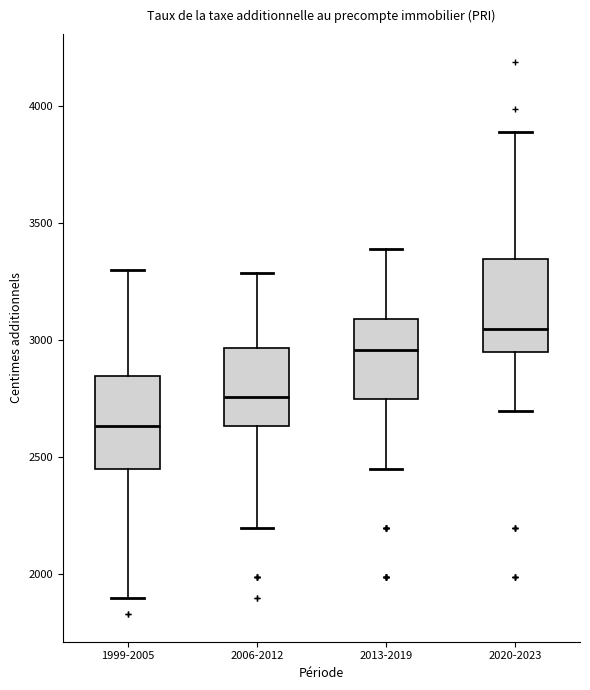

Reading left to right, read every box against the y-axis: the position of its median line, the range the box covers, and the ends of its whiskers. The values are not printed on the chart, so give them approximately, as read against the axis.

1999-2005: median 2650, box 2450 to 2850, whiskers 1900 to 3300
2006-2012: median 2750, box 2650 to 2950, whiskers 2200 to 3300
2013-2019: median 2950, box 2750 to 3100, whiskers 2450 to 3400
2020-2023: median 3050, box 2950 to 3350, whiskers 2700 to 3900